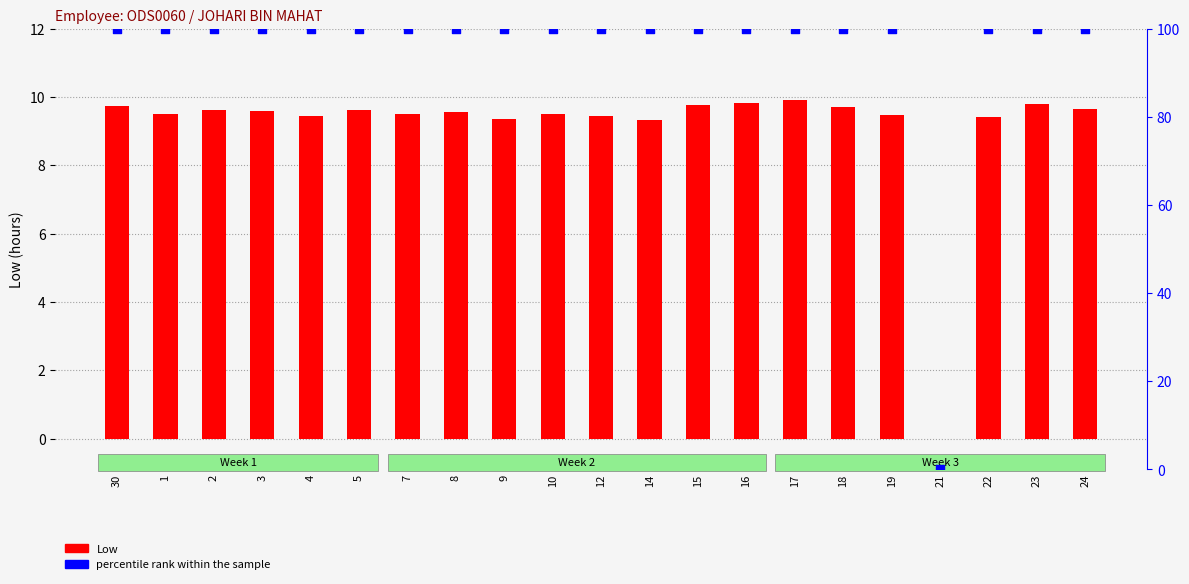

Which series contains the lowest Y value?

Low